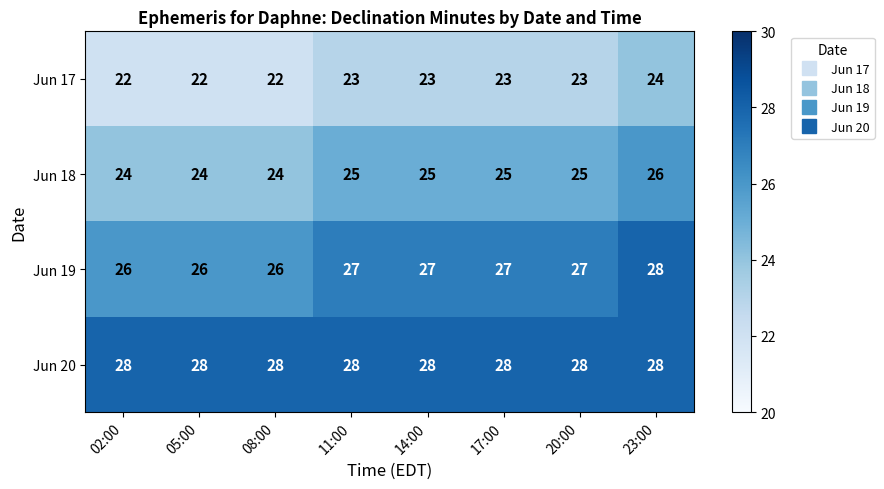

True or false: Jun 19 has a value of 26 at 05:00.

True